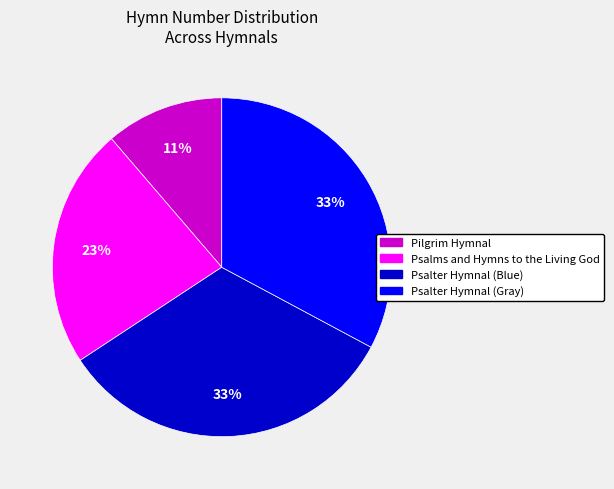

How many segments does this pie chart have?

4